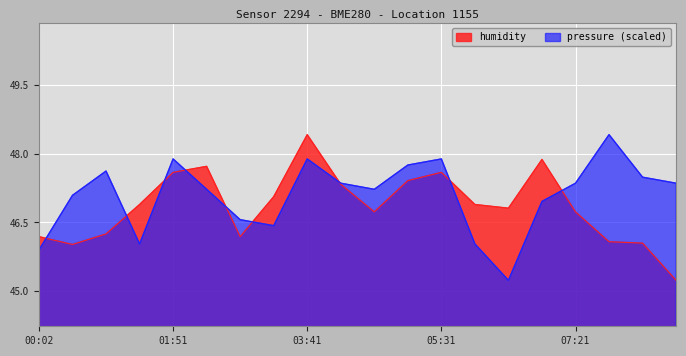

True or false: humidity and pressure cross at least once.

True